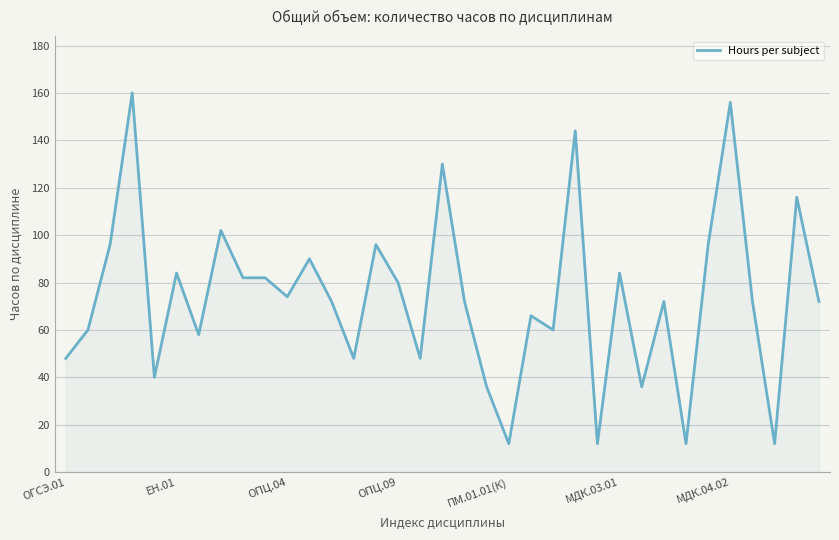

What is the minimum value shown in the chart?

12